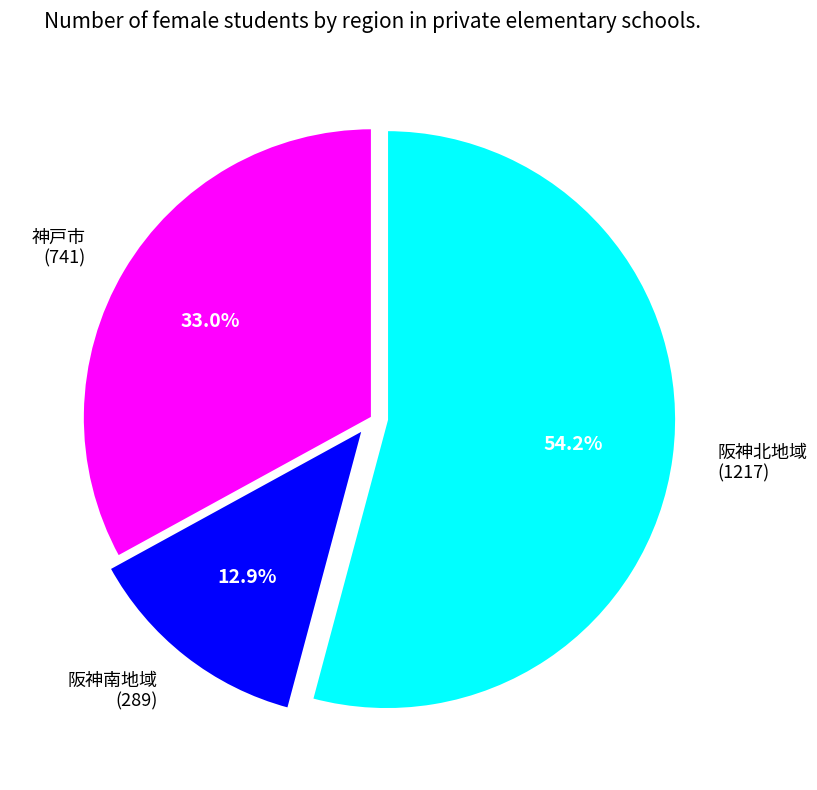

Which category has the biggest portion of the pie?

阪神北地域 (1217)